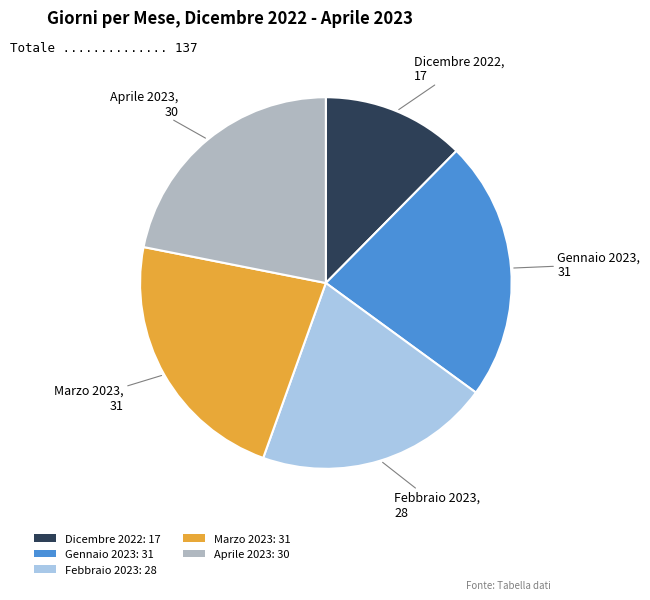

Do Febbraio 2023: 28 and Dicembre 2022: 17 together represent more than half of the pie?

No